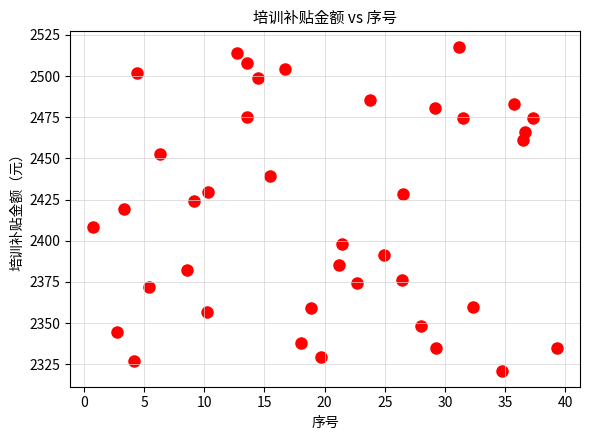

What is the range of Y values (max minus min)?

196.3